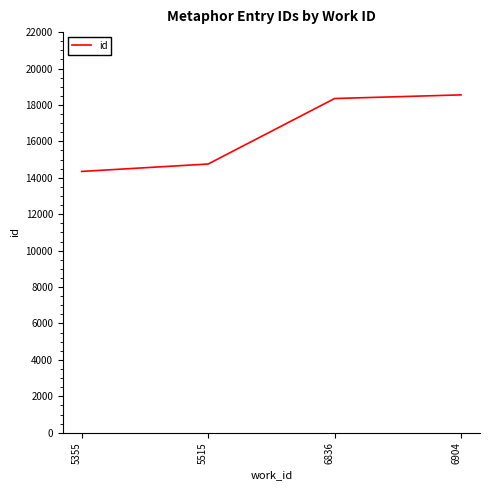

What is the difference between the values at 5515 and 5355?

407